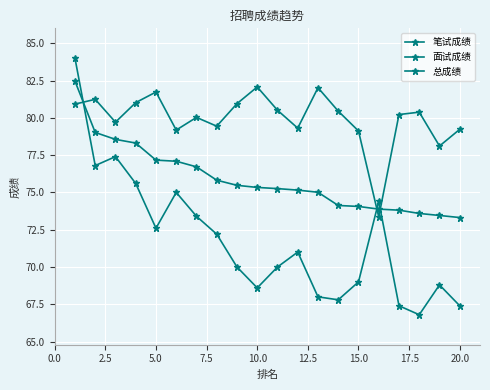

What is the value of the 总成绩 point at the 10th from the left?

75.3